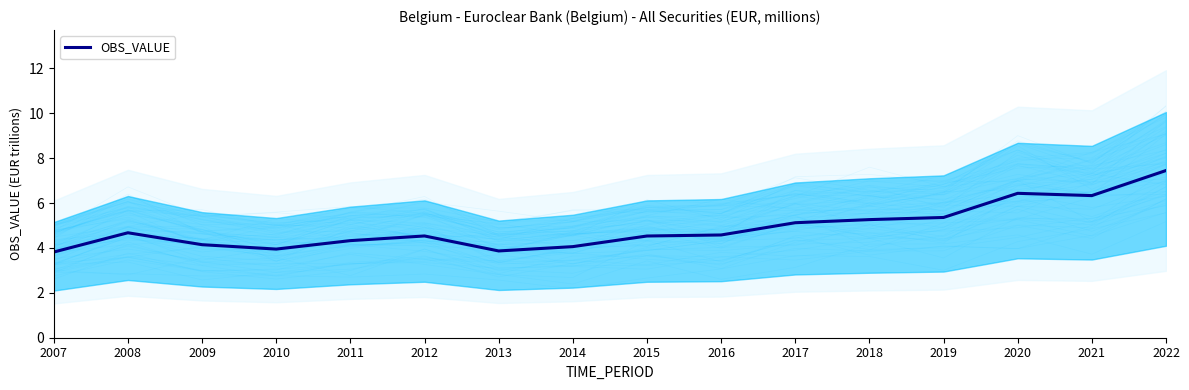

Approximately how many times larger is the value at 2011 compared to 2022?

0.6